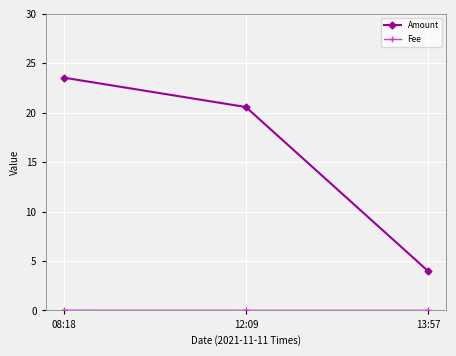

What is the value of the Amount point at the 1st from the left?

23.6